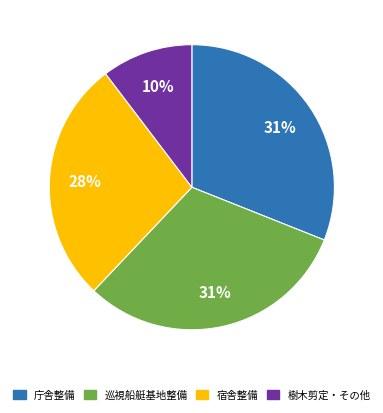

Is there any slice that represents more than half of the pie?

No